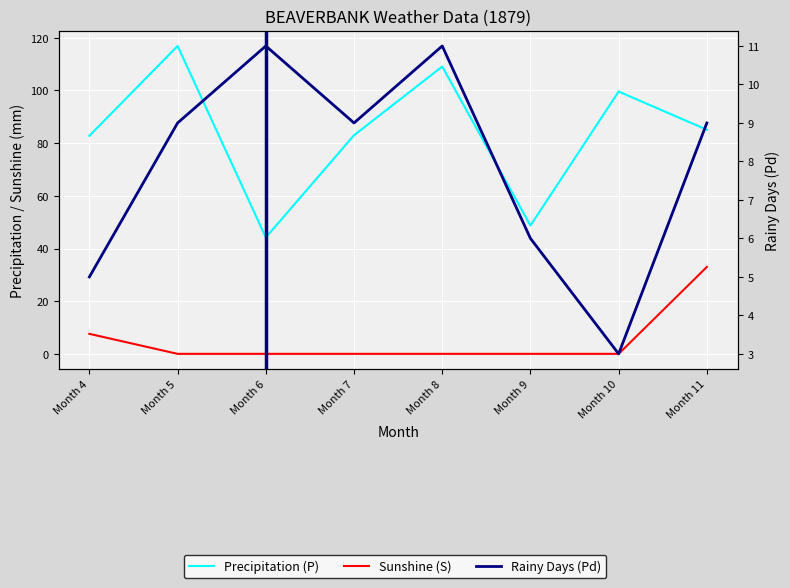

Between Month 4 and Month 6, which is larger?

Month 4